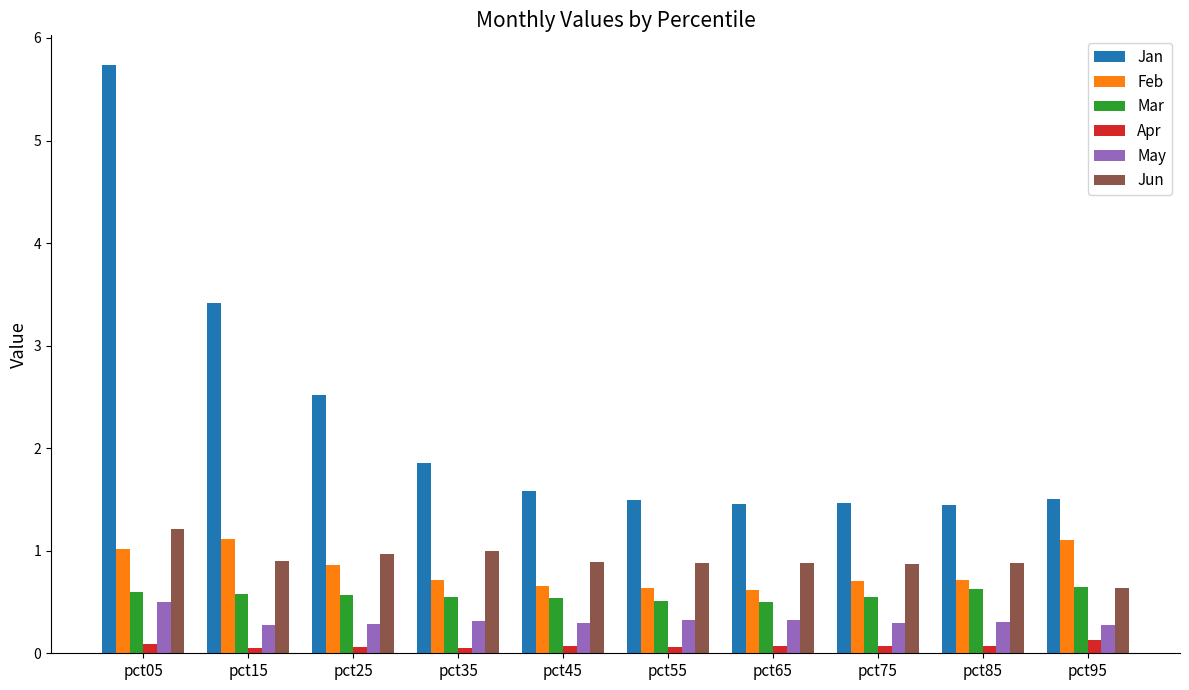

Which category has the lowest value in the Jun series?

pct95